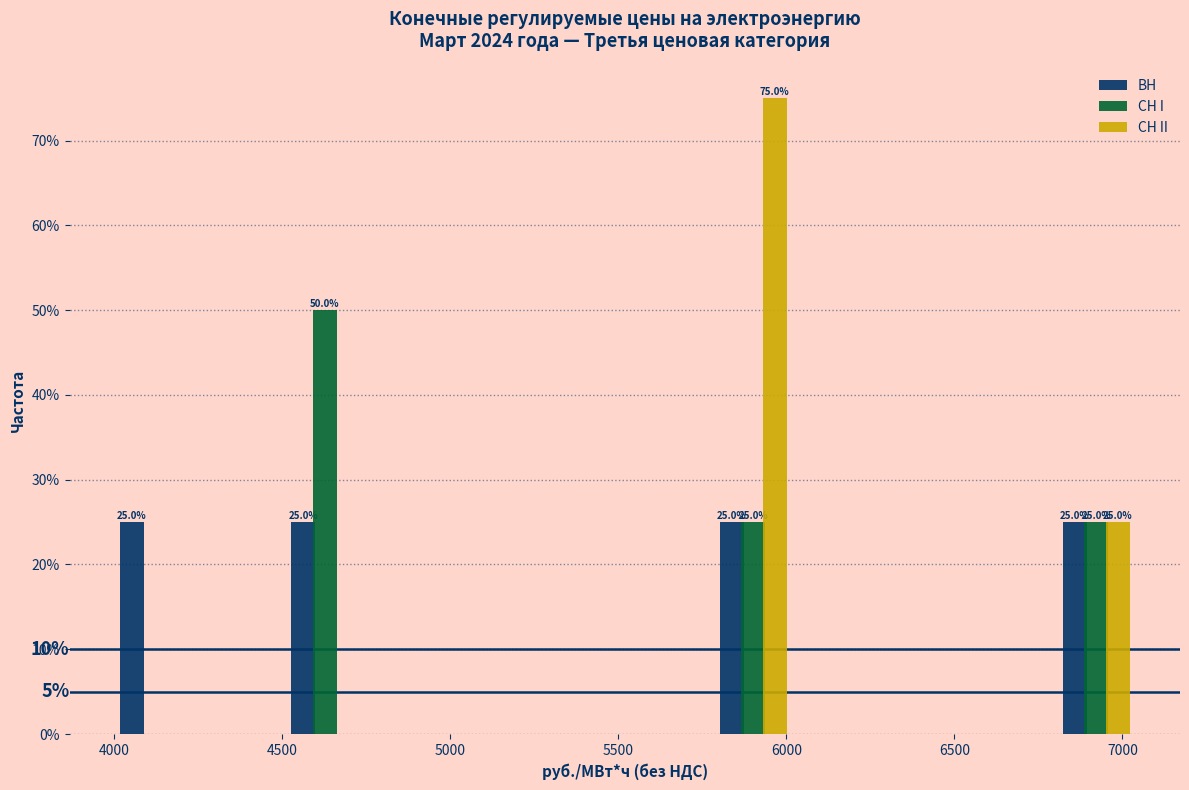

In the СН II series, which range on the x-axis has the tallest bar?

5750 to 6050